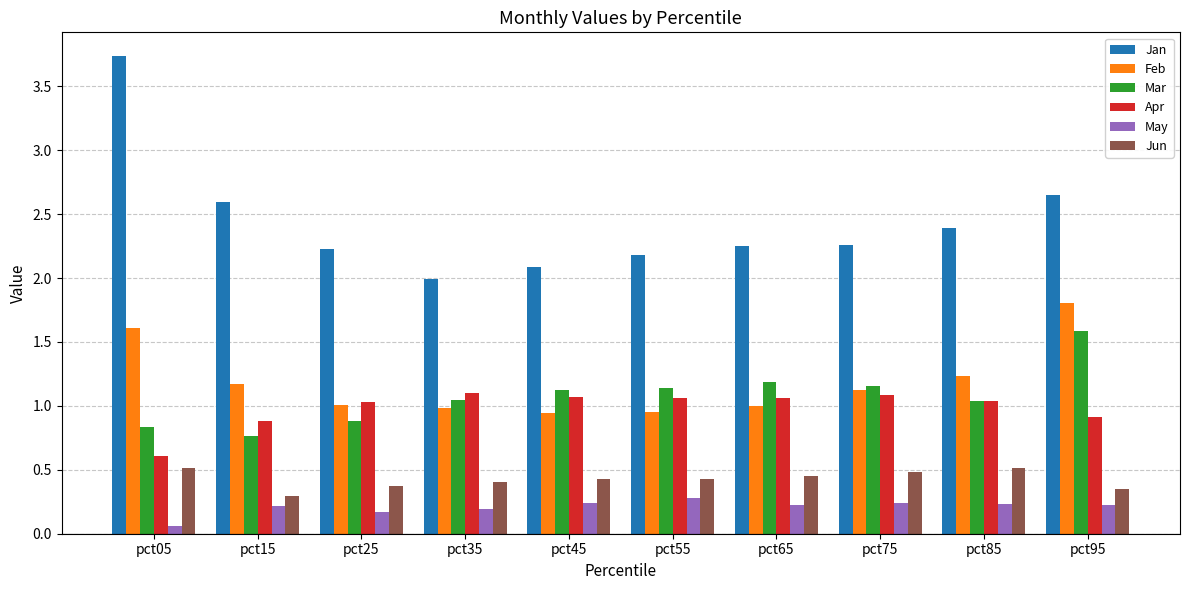

At which label does May reach its minimum?

pct05